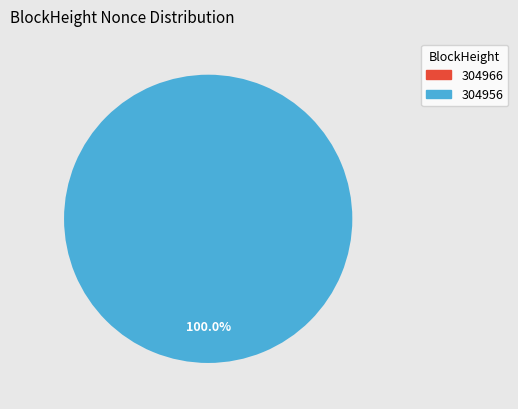

Which slice is the smallest?

304966